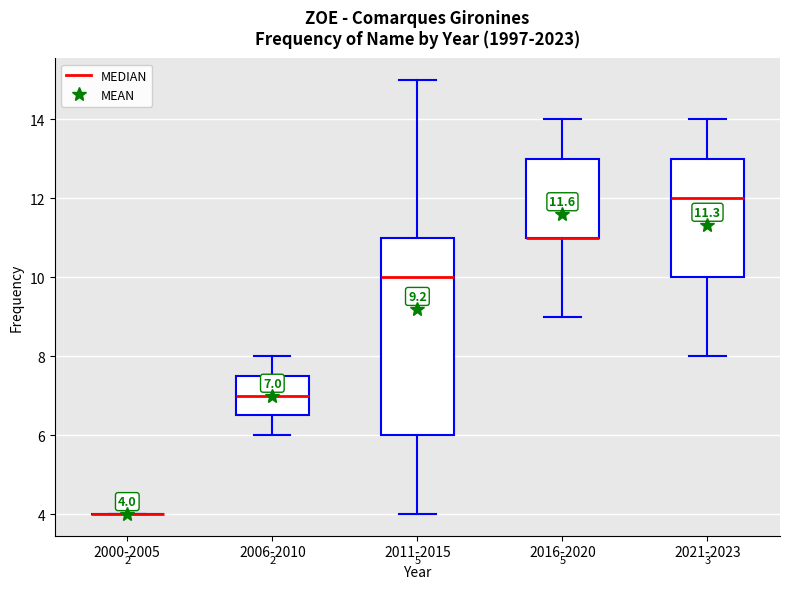

Which box is the tallest, from its lower edge to its upper edge?

2011-2015